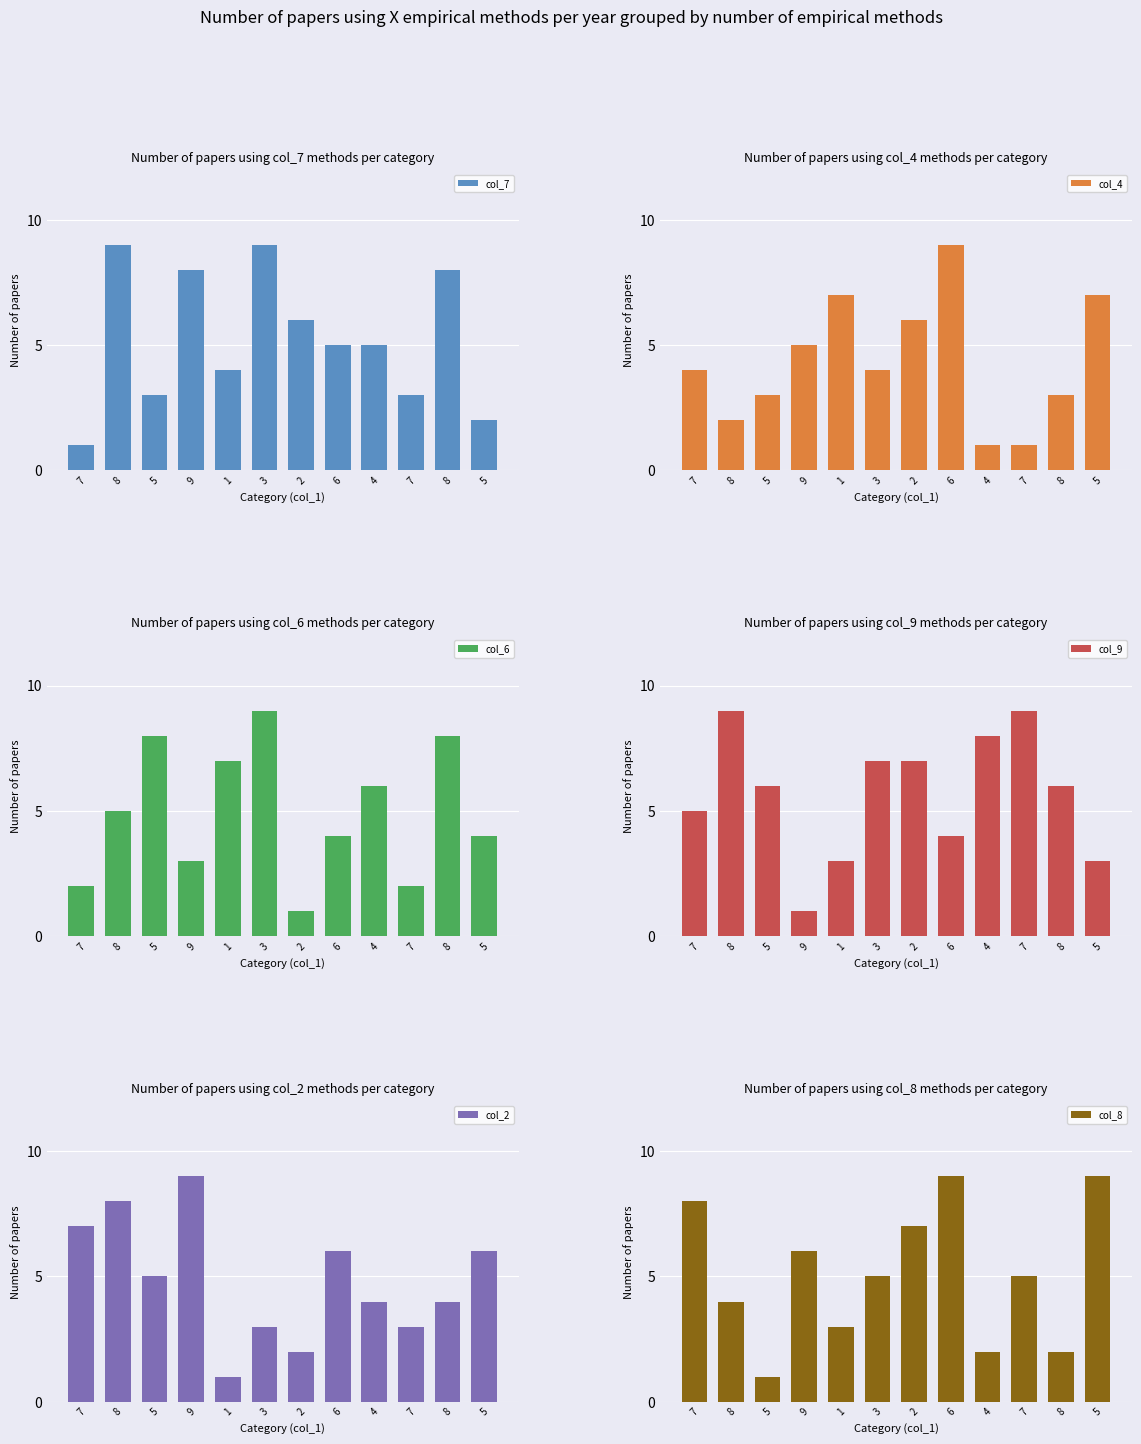

Reading left to right, list all the values displayed in this chart.

col_7: 1	9	3	8	4	9	6	5	5	3	8	2
col_4: 4	2	3	5	7	4	6	9	1	1	3	7
col_6: 2	5	8	3	7	9	1	4	6	2	8	4
col_9: 5	9	6	1	3	7	7	4	8	9	6	3
col_2: 7	8	5	9	1	3	2	6	4	3	4	6
col_8: 8	4	1	6	3	5	7	9	2	5	2	9